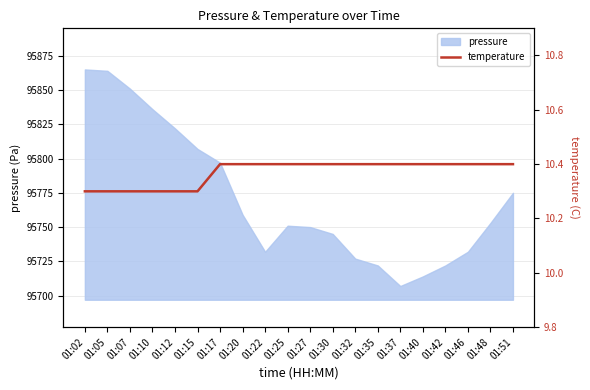

What is the sum of all values?

207.4